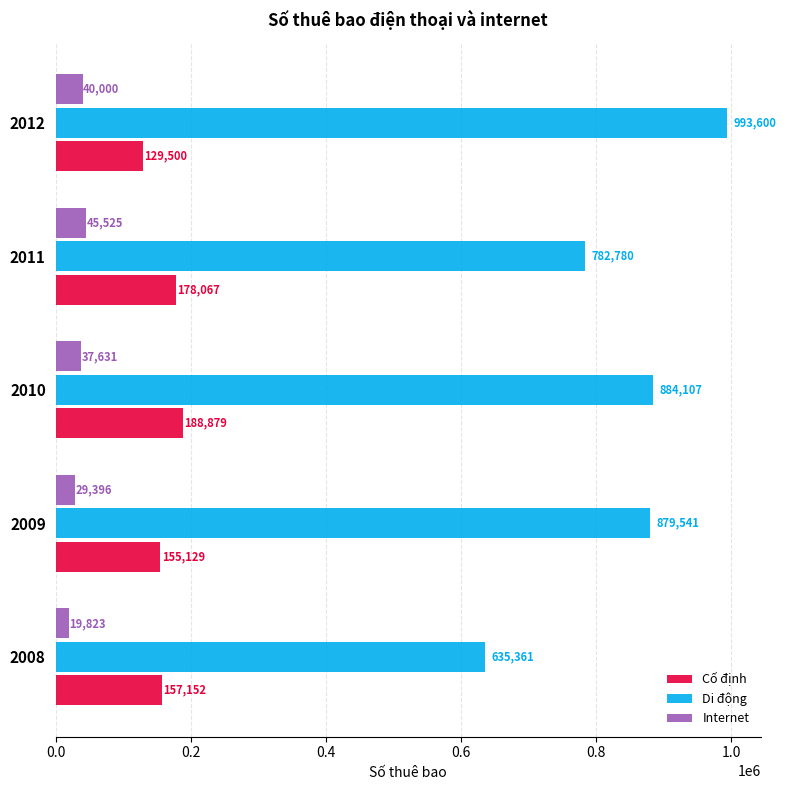

Rank the categories by Internet value from lowest to highest.

2008, 2009, 2010, 2012, 2011